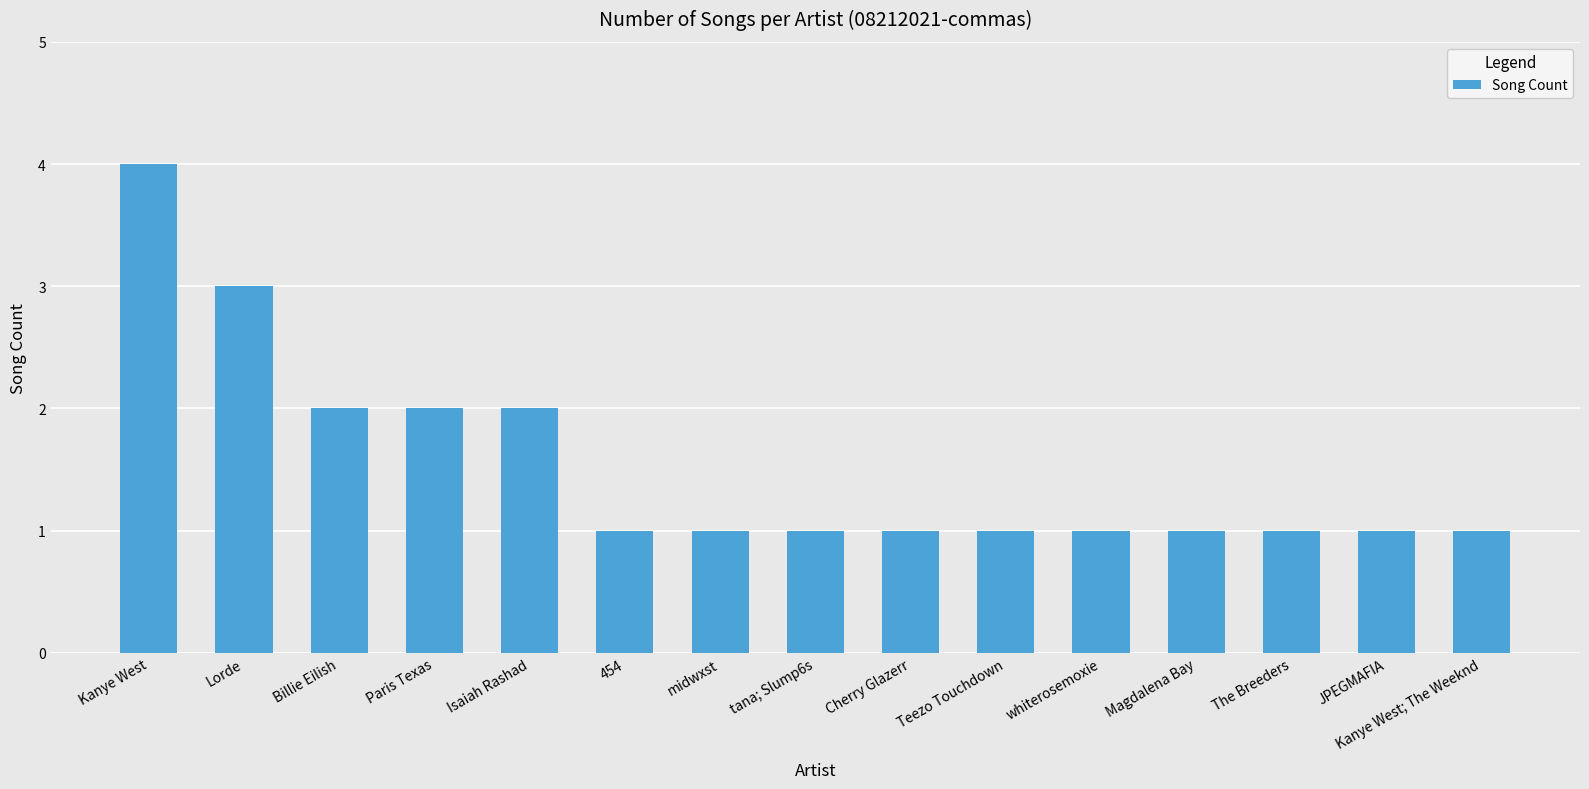

Are the bars grouped side by side (vs. stacked)?

No